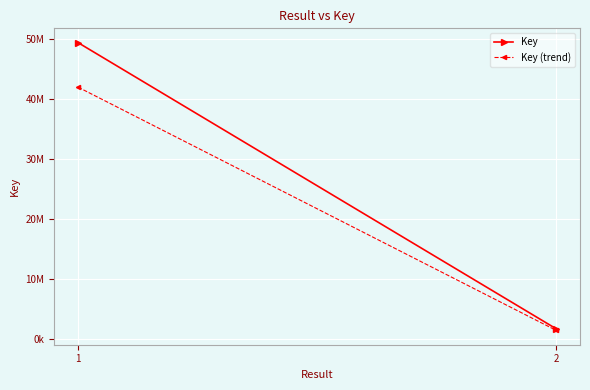

Between 1 and 2, which is larger?

1